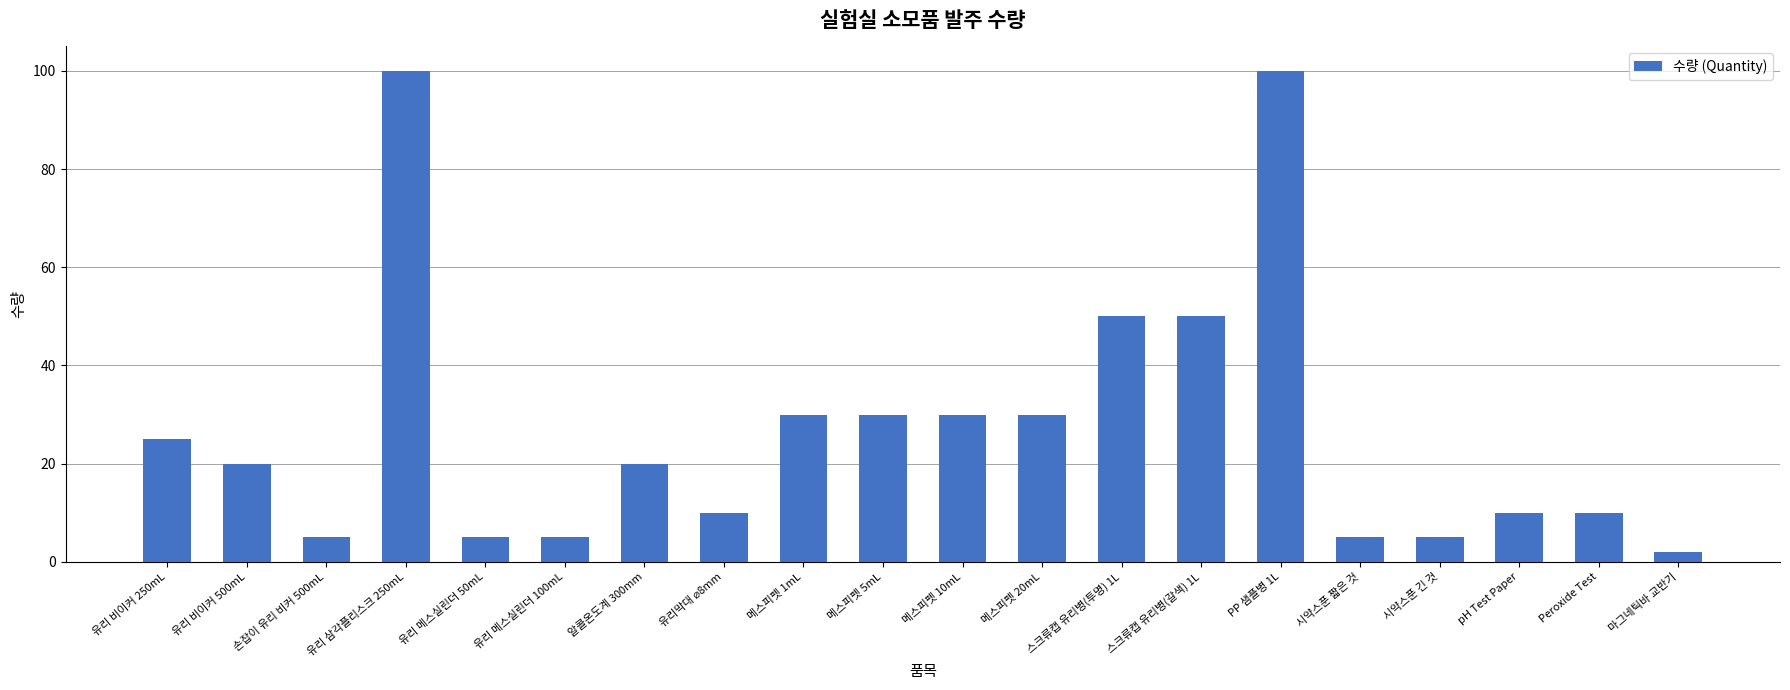

The chart shows a value of 9 at 손잡이 유리 비커 500mL. True or false?

False